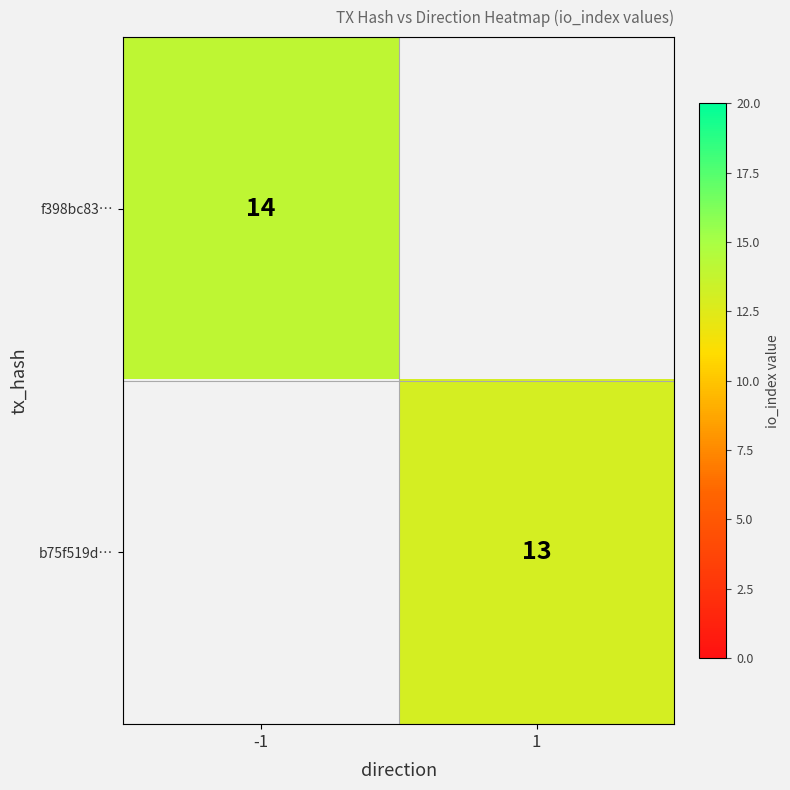

Is it true that b75f519d… equals 13 at 1?

True